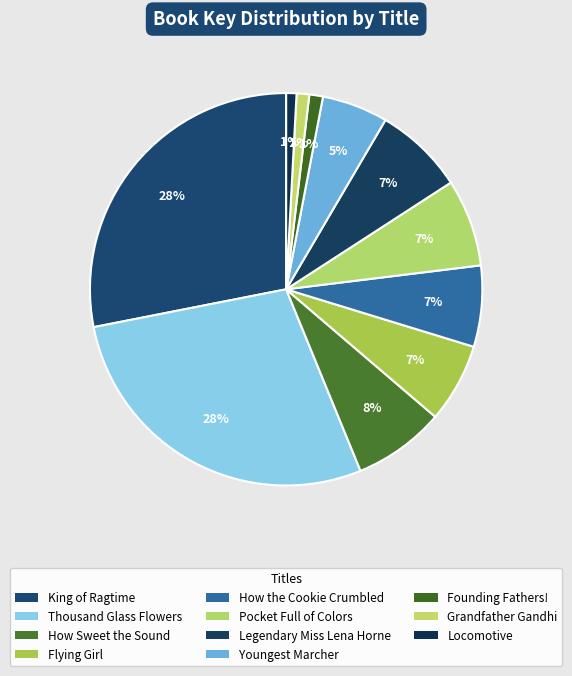

The How the Cookie Crumbled slice represents 7% of the pie. True or false?

True